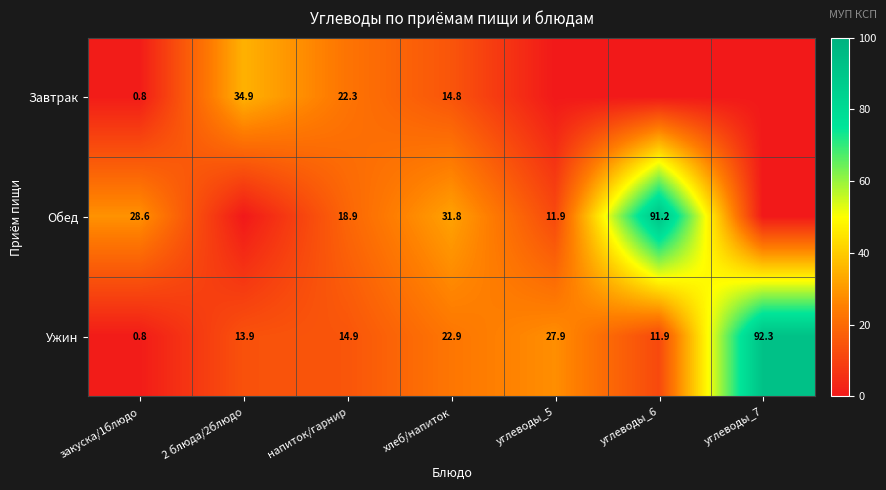

What is the difference between the highest and lowest values at закуска/1блюдо?

27.8